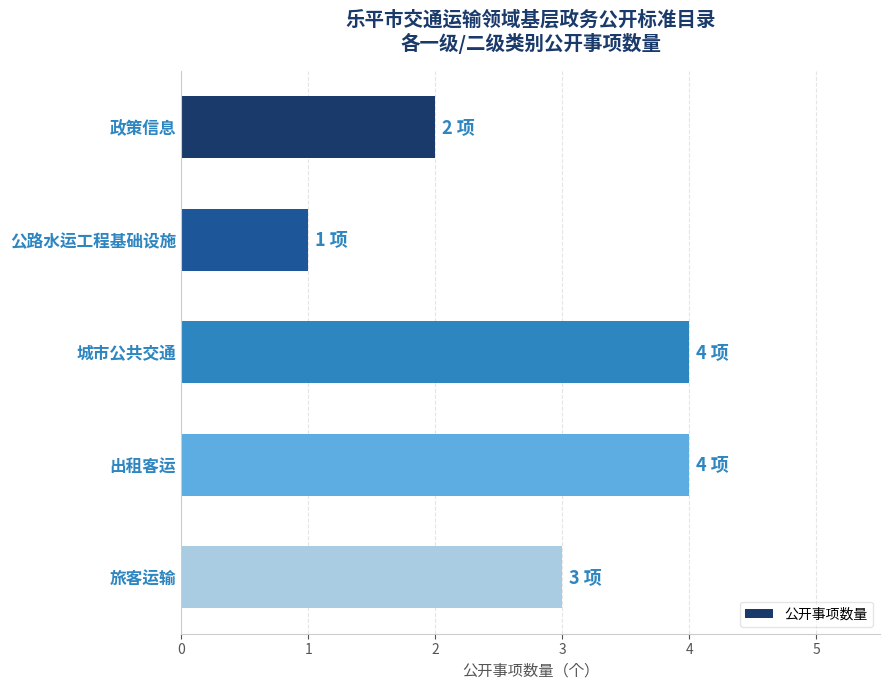

Which has a higher value, 政策信息 or 公路水运工程基础设施?

政策信息